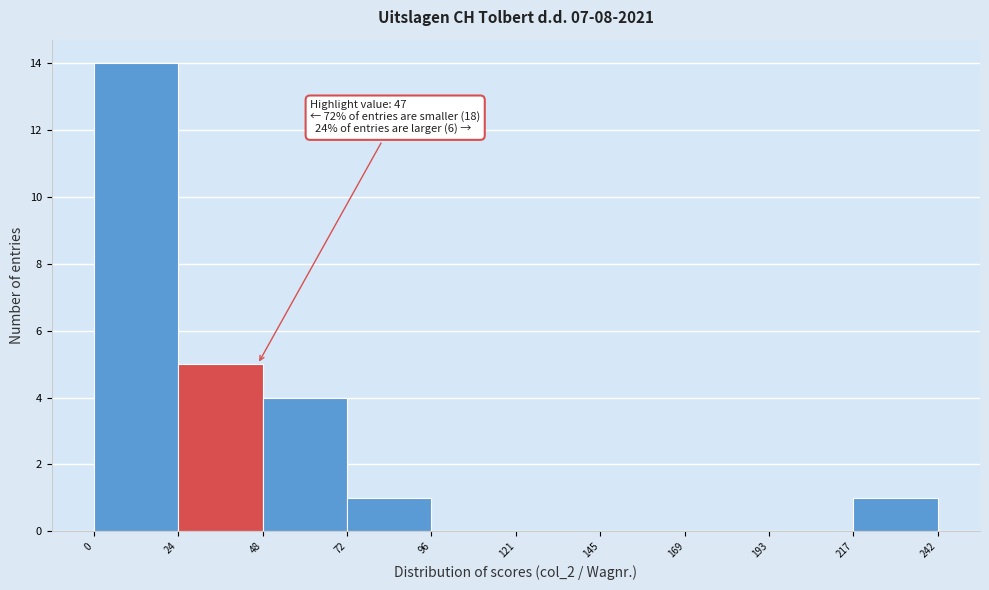

Over which range of the x-axis is the bar tallest?

0 to 24